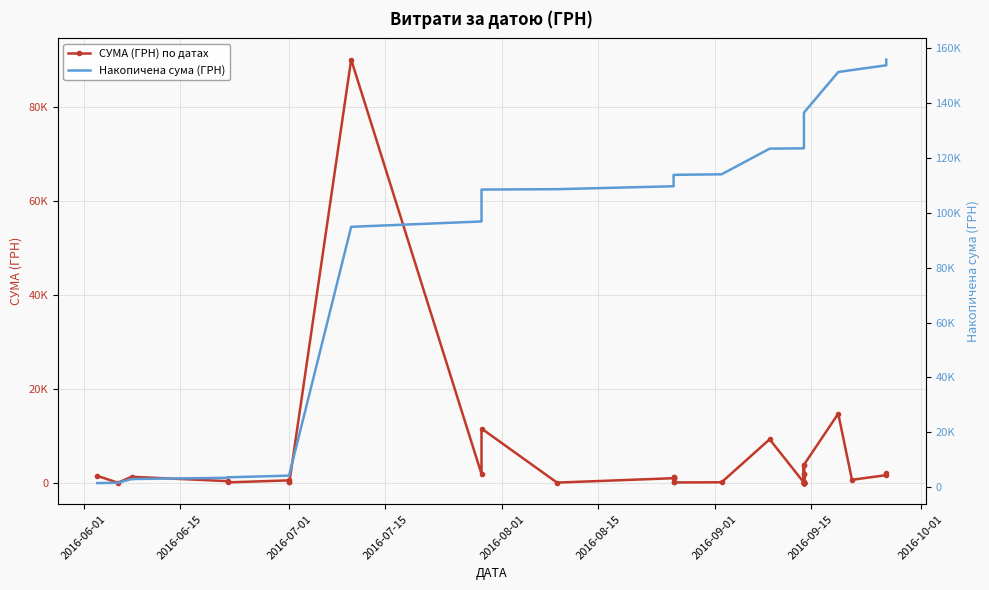

Which series has the largest total across all categories?

Накопичена сума (ГРН)